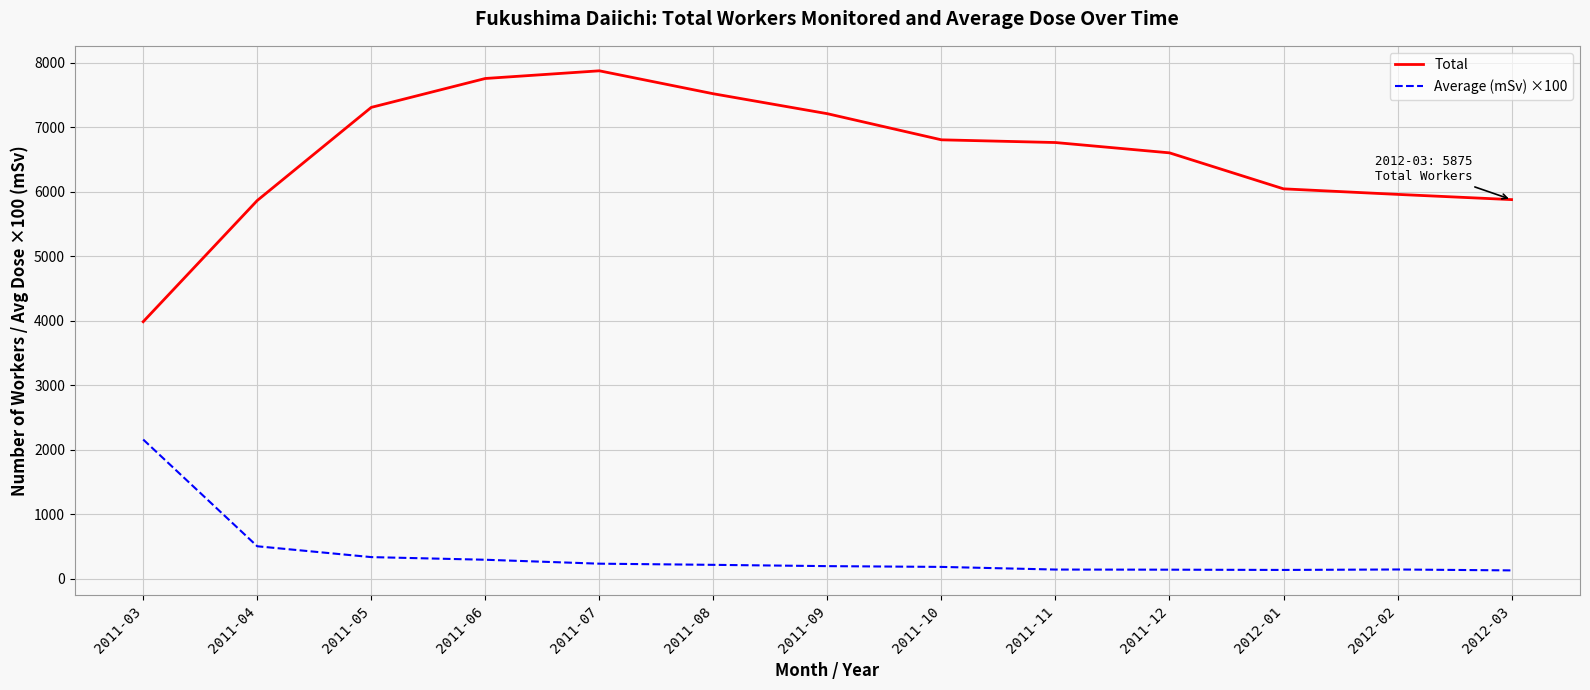

Between 2011-06 and 2012-01, which series saw the biggest shift?

Total